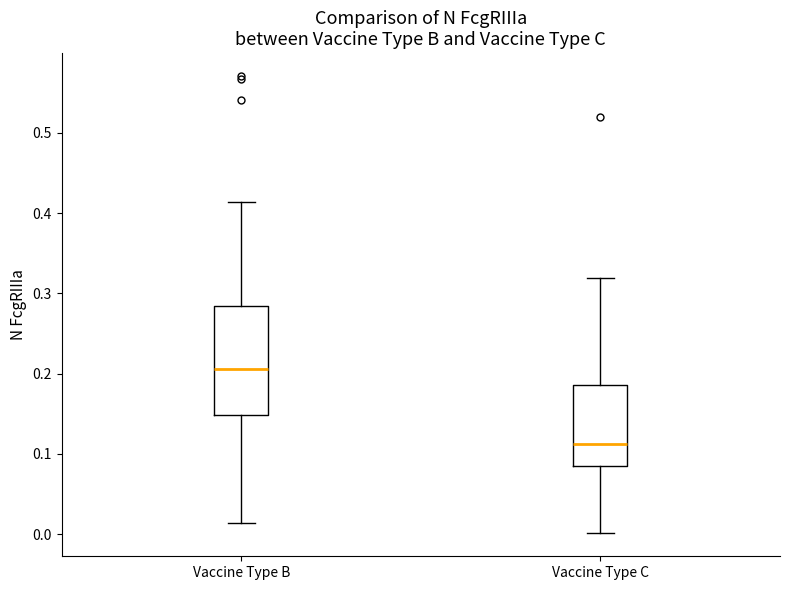

Which box's median line is the highest?

Vaccine Type B